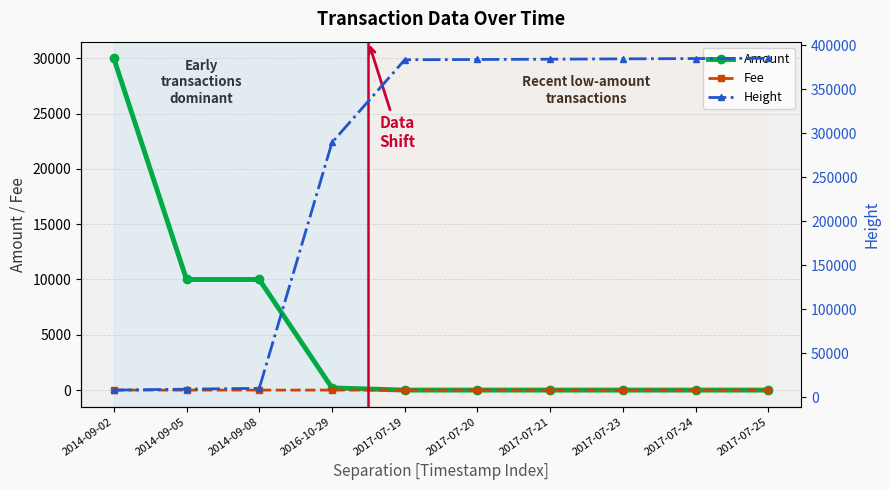

Which has a higher value, 2014-09-02 or 2017-07-24?

2014-09-02